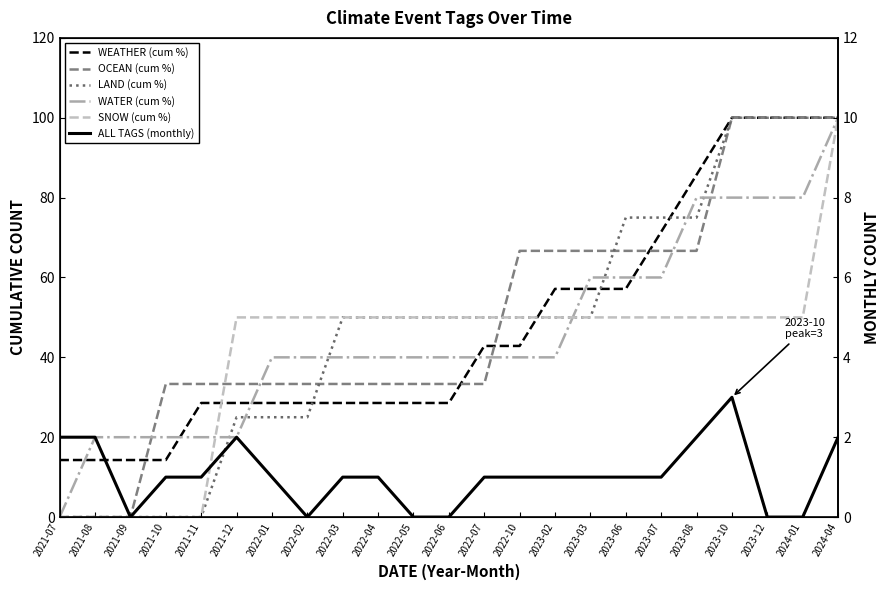

What is the average value of the WATER (cum %) series?

46.1